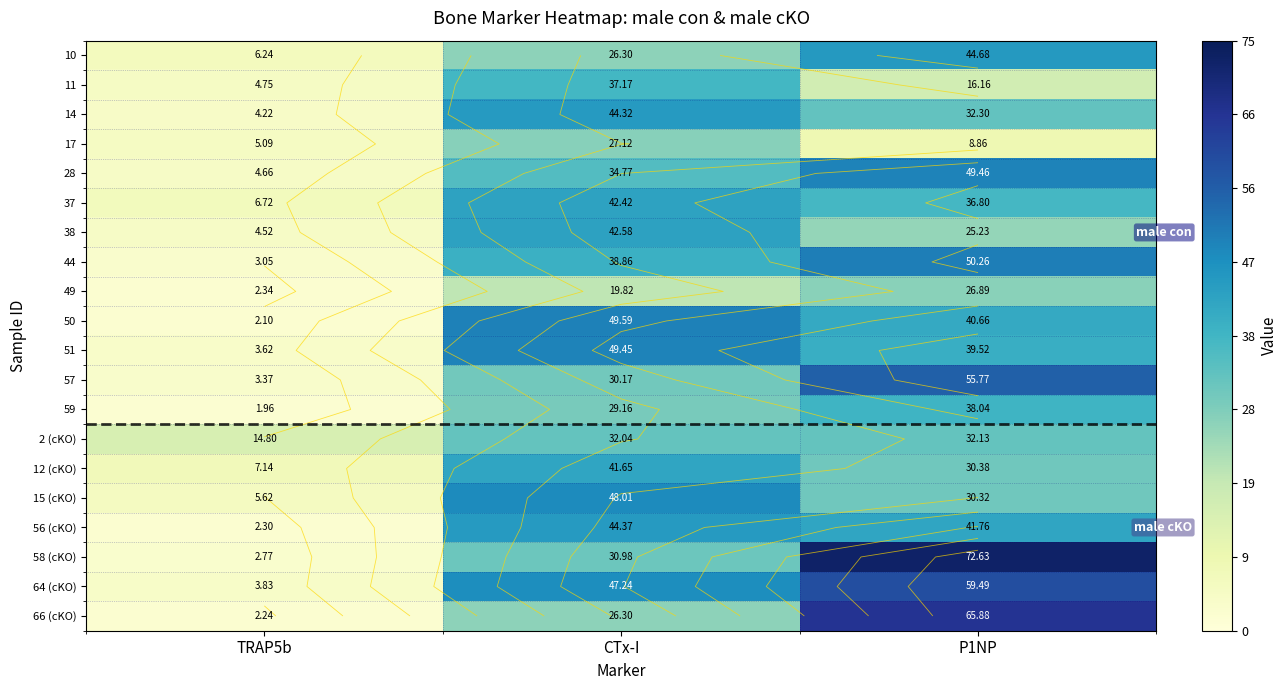

What is the difference between the maximum and minimum values in the 11 series?

32.4